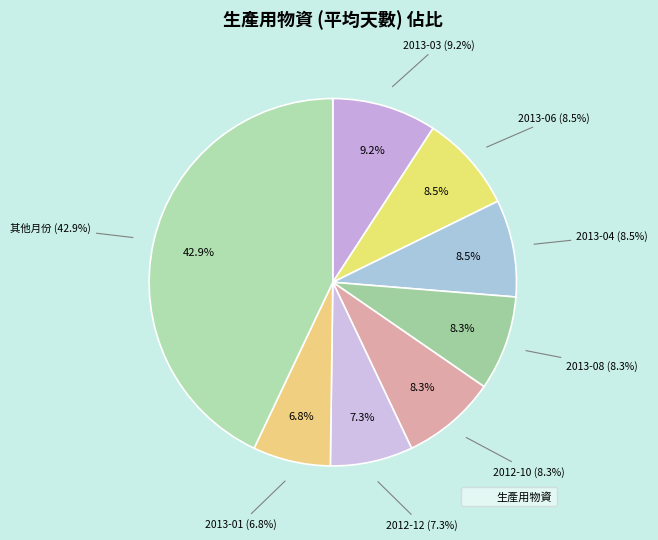

To the nearest percent, what is the combined percentage of 2013-01 and 2013-06?

15%